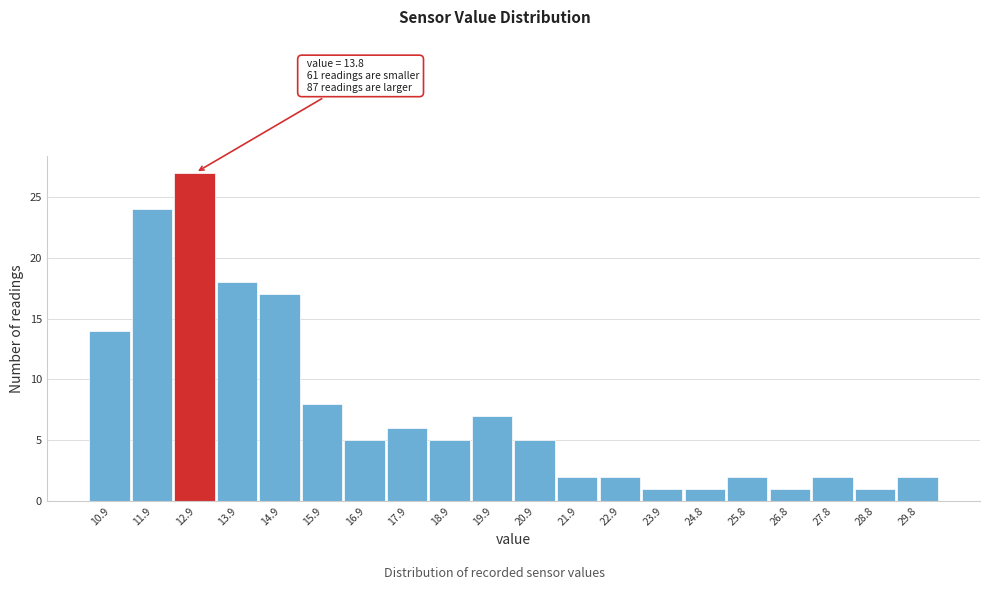

Reading left to right, what are all the values shown in this chart?

10.9=14	11.9=24	12.9=27	13.9=18	14.9=17	15.9=8	16.9=5	17.9=6	18.9=5	19.9=7	20.9=5	21.9=2	22.9=2	23.9=1	24.8=1	25.8=2	26.8=1	27.8=2	28.8=1	29.8=2